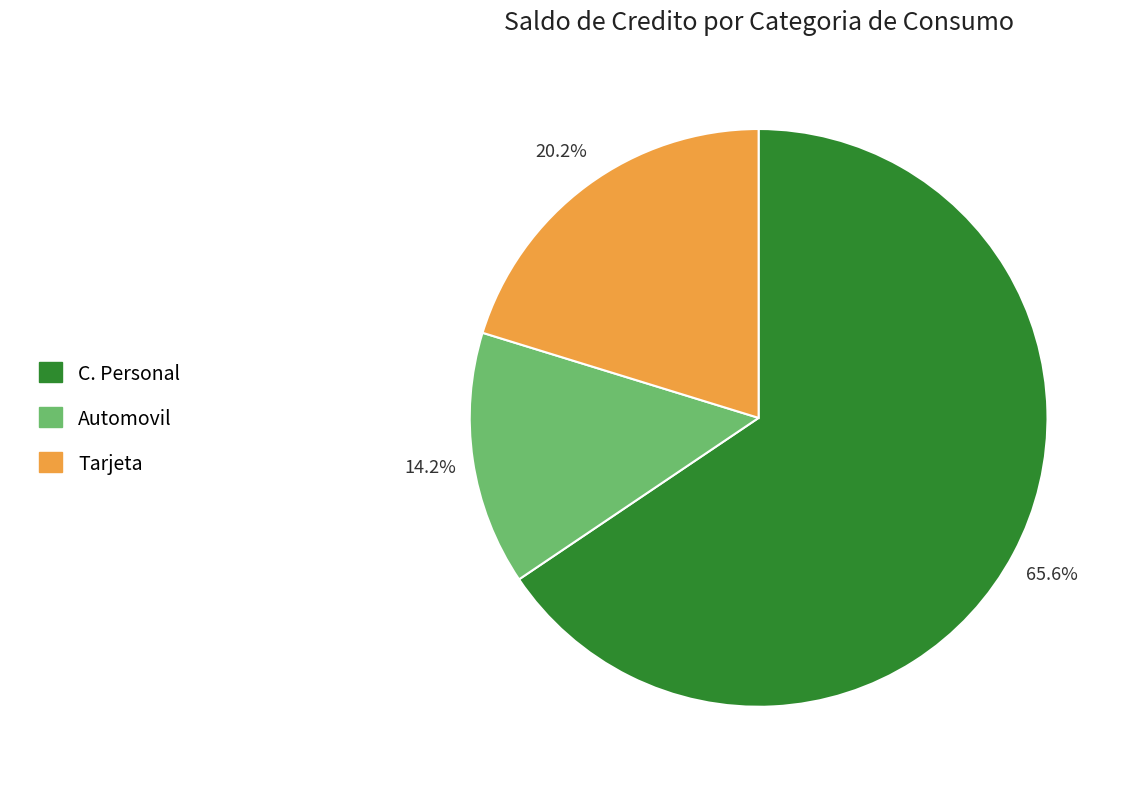

Is there any slice that represents more than half of the pie?

Yes